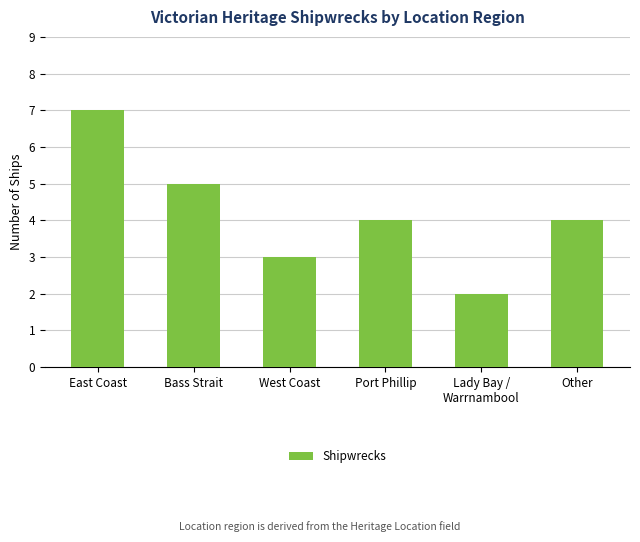

How many series are shown in this chart?

1